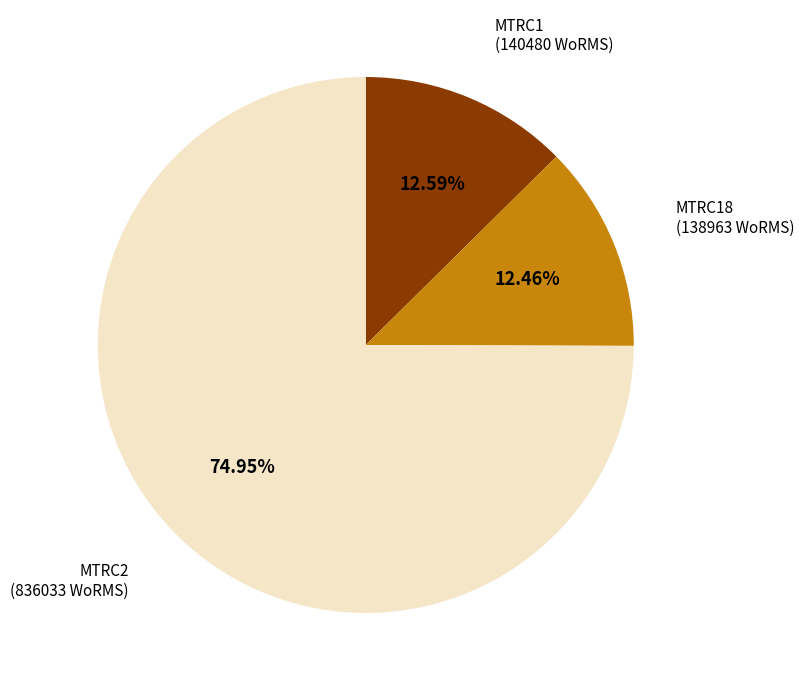

Is there a majority slice in this chart?

Yes